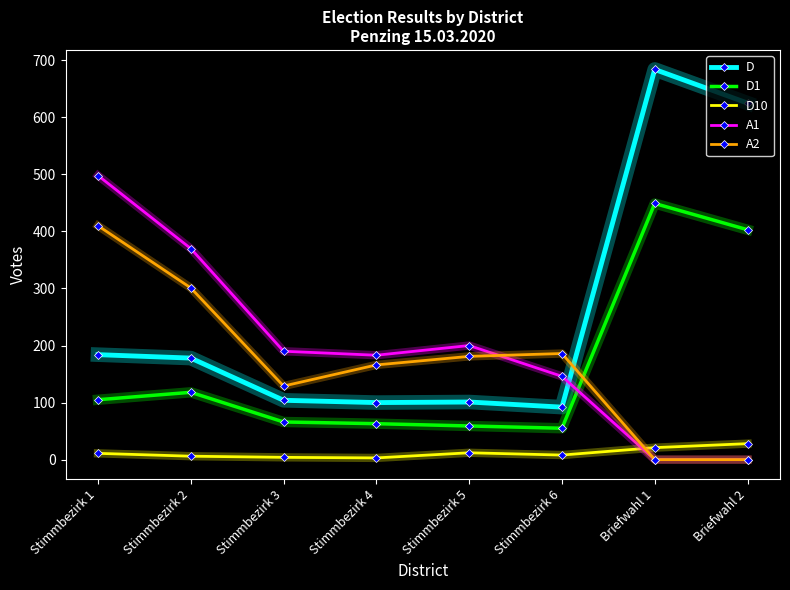

What is the difference between the A2 values at Stimmbezirk 2 and Briefwahl 2?

301